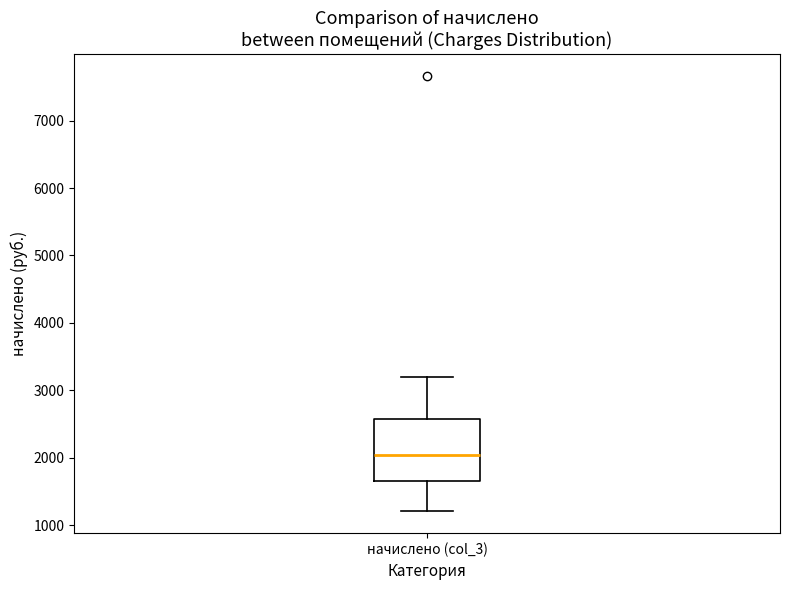

Where does the upper whisker of the box for начислено (col_3) end on the y-axis? The values are not printed on the chart, so give them approximately, as read against the axis.

3200